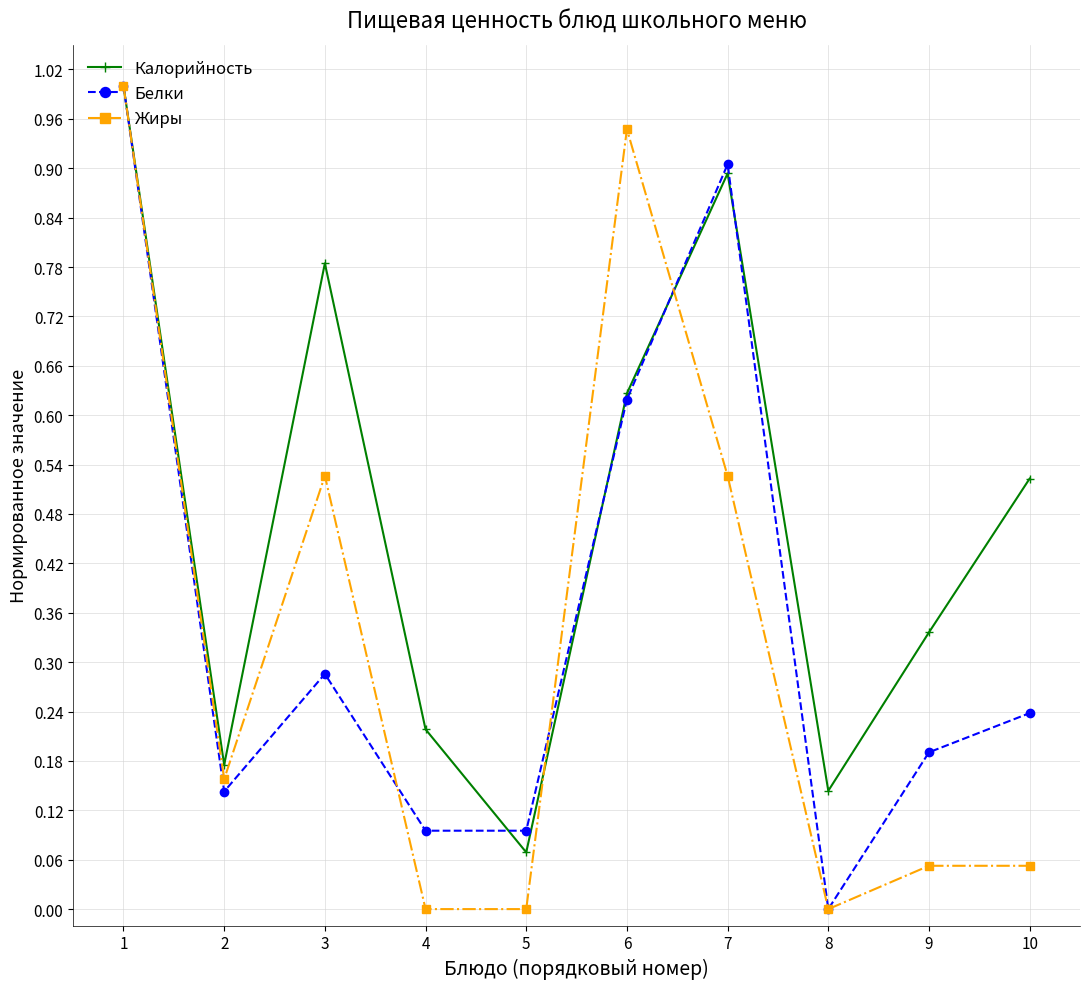

How many interior local peaks does the Калорийность series have?

2